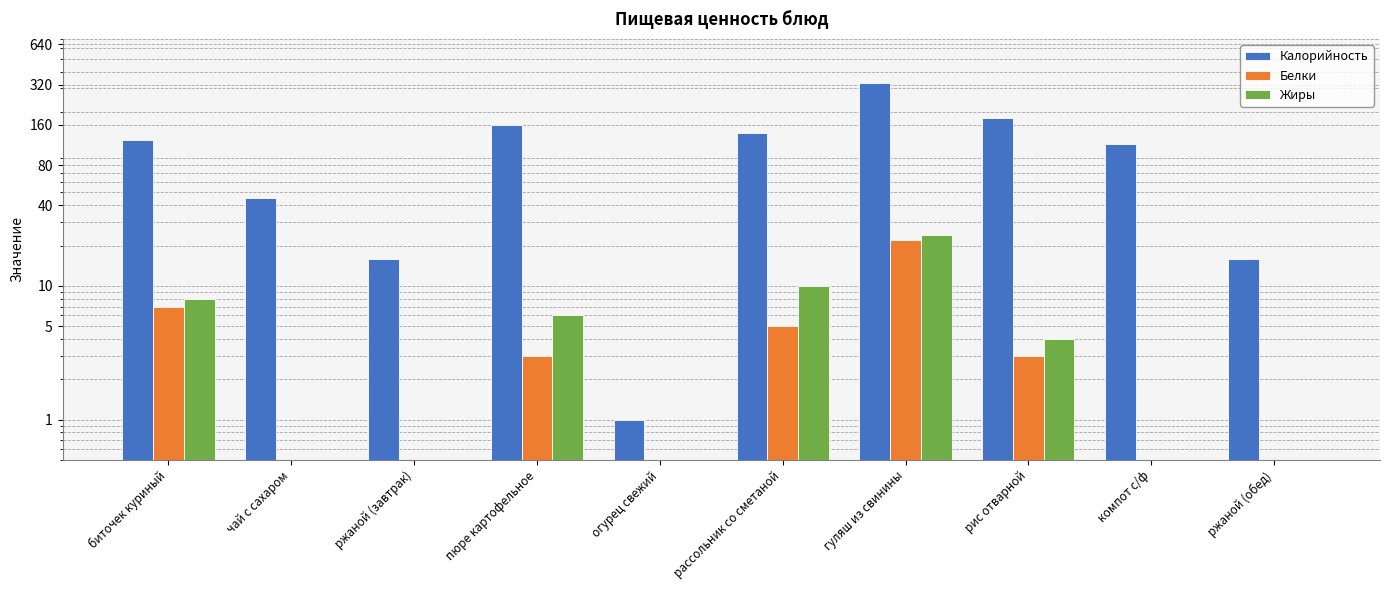

The value of Белки at компот с/ф is -12. True or false?

False